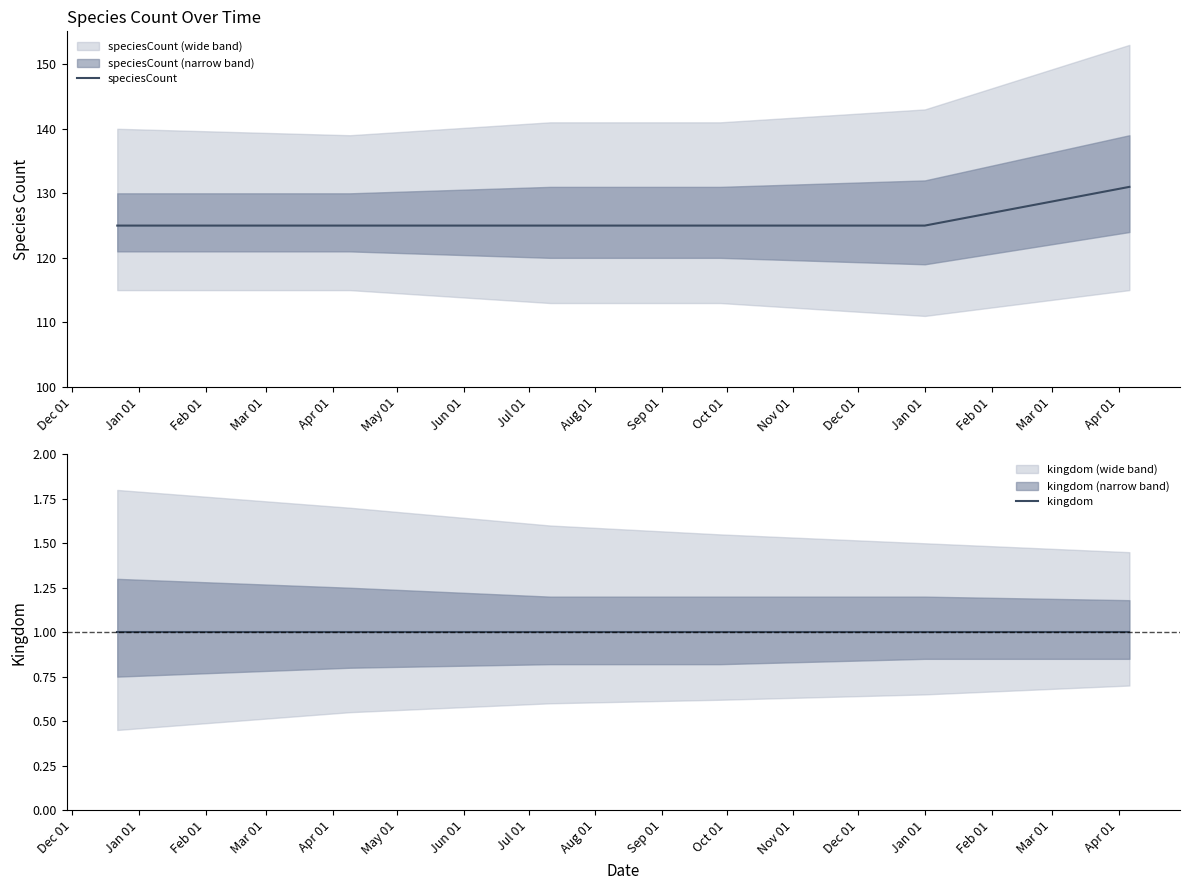

True or false: speciesCount and kingdom intersect in this chart.

False